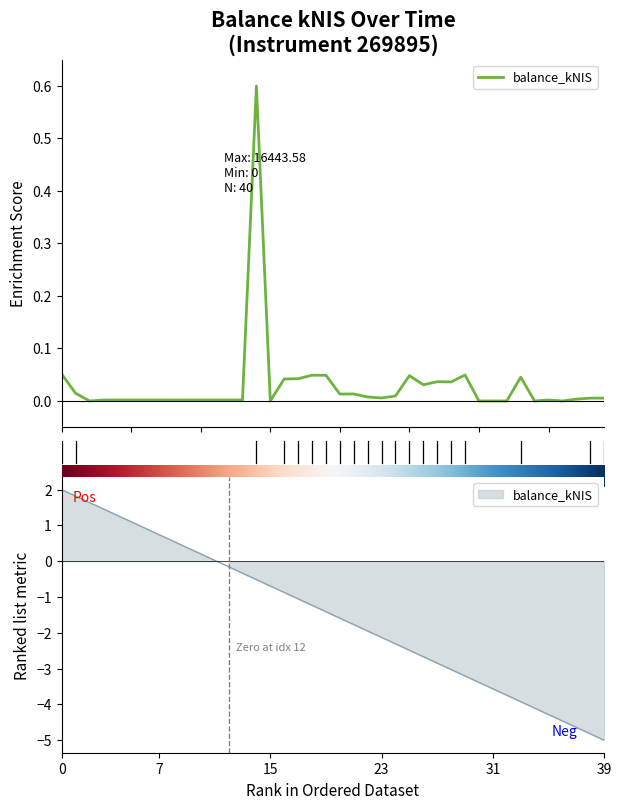

How many distinct data groups are displayed?

1